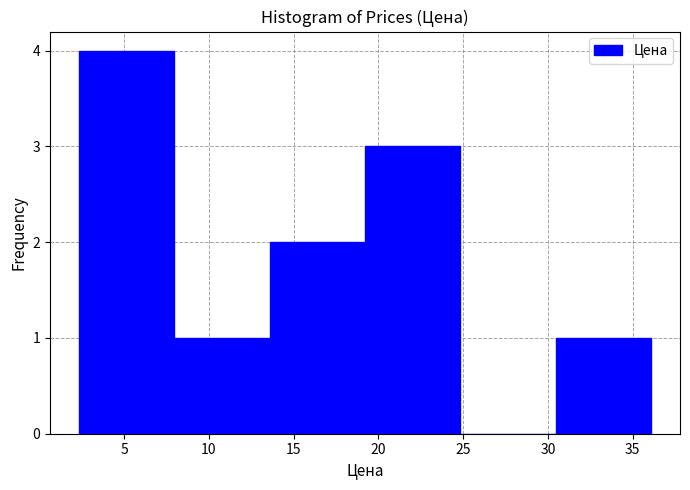

Reading left to right, transcribe this chart: for each bar, give the range it covers on the x-axis and its height. Neither the bar edges nor the heights are printed on the chart, so give them approximately, as read against the axes.

2.5 to 8.0: 4
8.0 to 13.5: 1
13.5 to 19.0: 2
19.0 to 25.0: 3
25.0 to 30.5: 0
30.5 to 36.0: 1